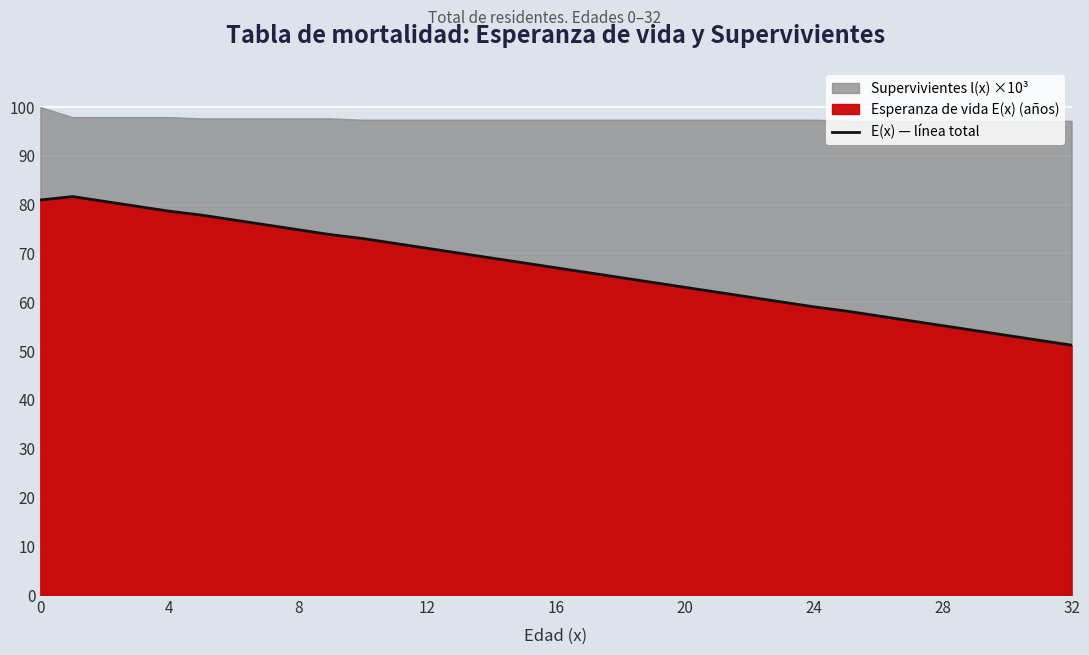

The value at 32 is 51.2. True or false?

True